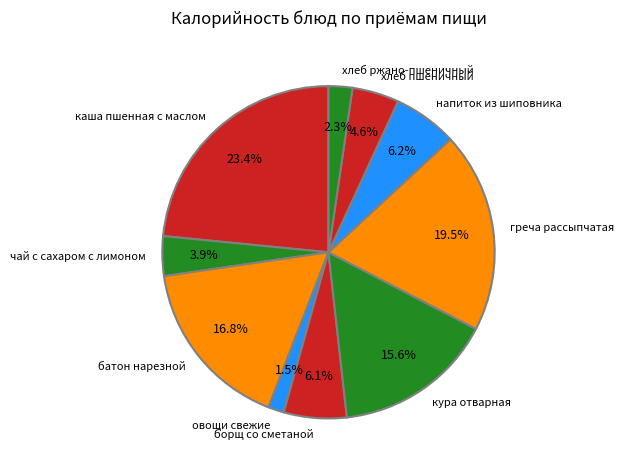

Which slice is the smallest?

овощи свежие